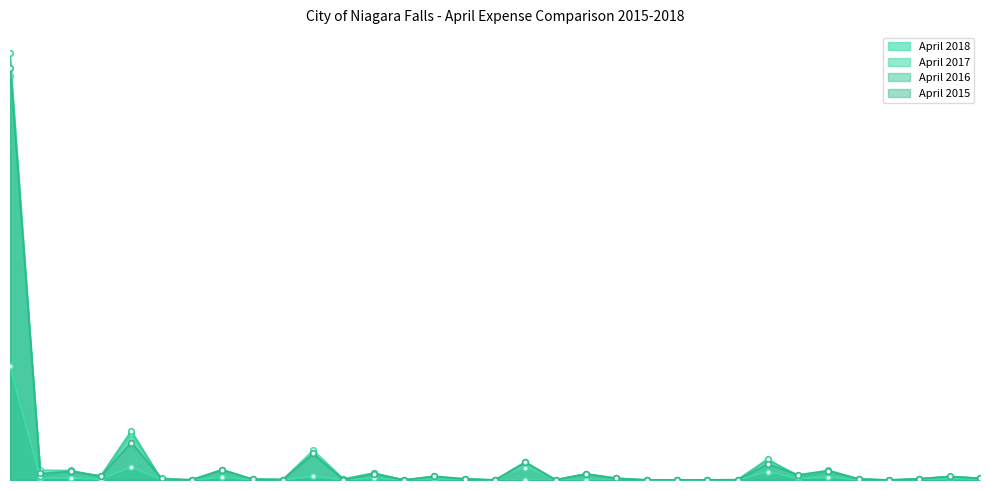

At which label does April 2016 reach its minimum?

Uniform Bu